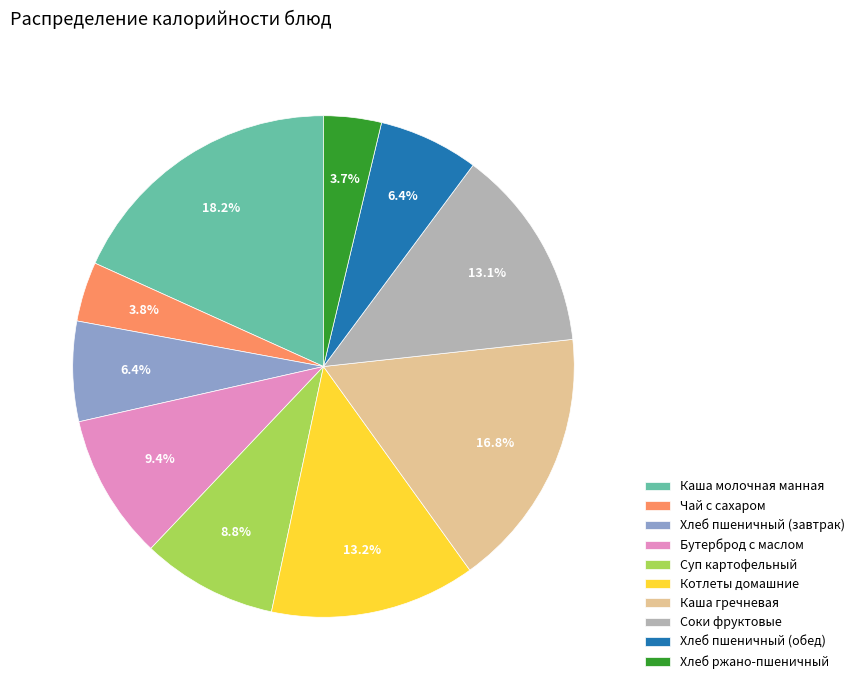

What percentage is the Соки фруктовые slice, to the nearest percent?

13%